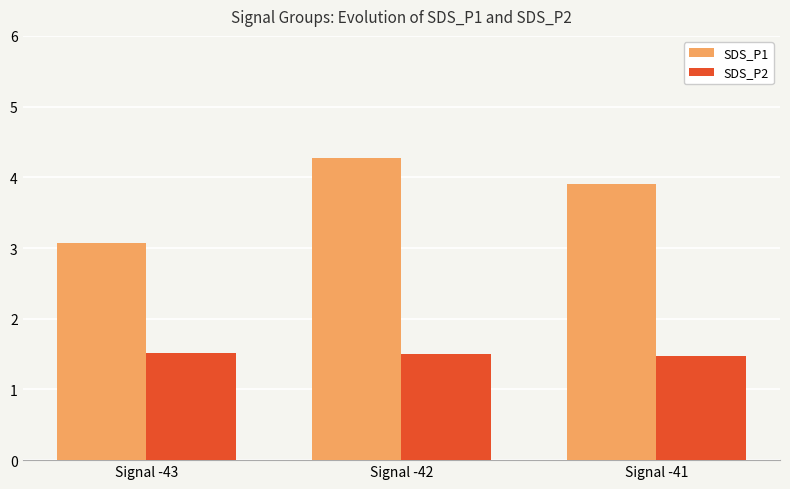

Which series has the largest total across all categories?

SDS_P1